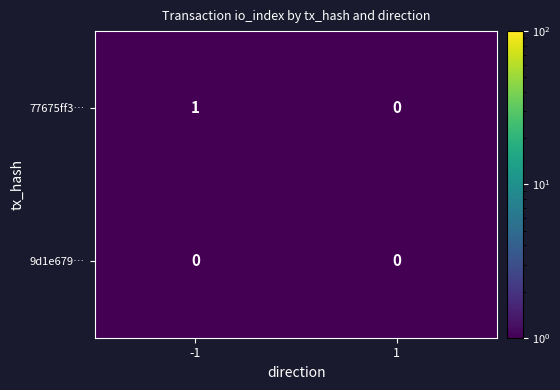

Between -1 and 1, which series saw the biggest shift?

77675ff3…